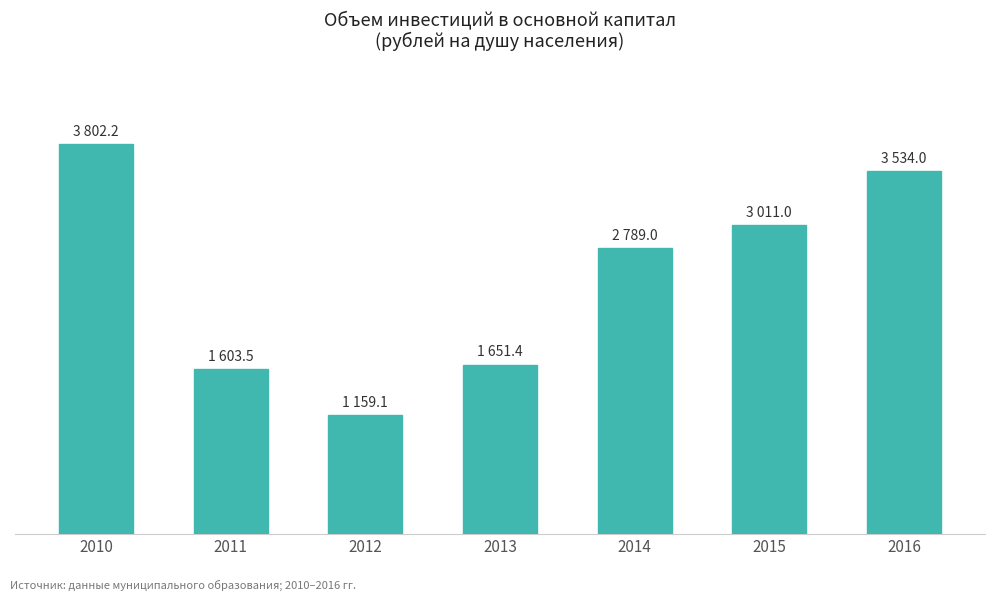

Which has a higher value, 2016 or 2012?

2016